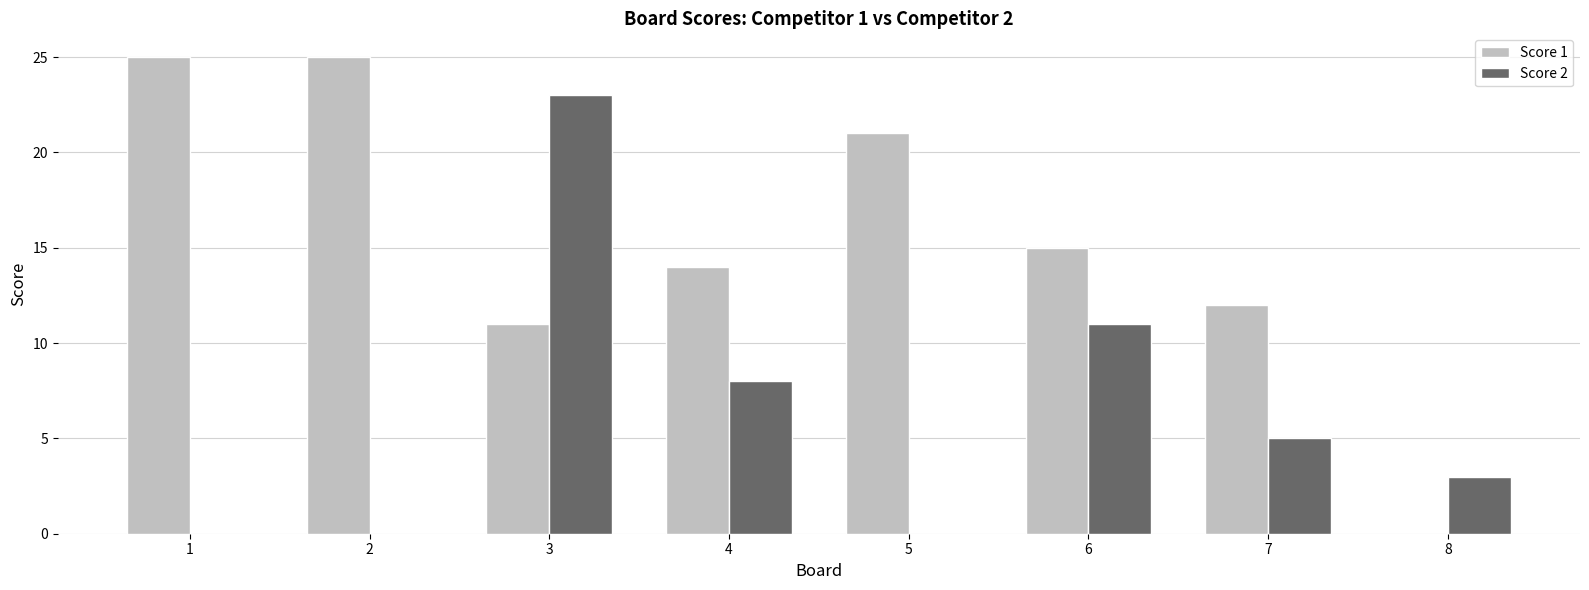

Is the value of Score 2 at 2 greater than the value of Score 1 at 1?

No